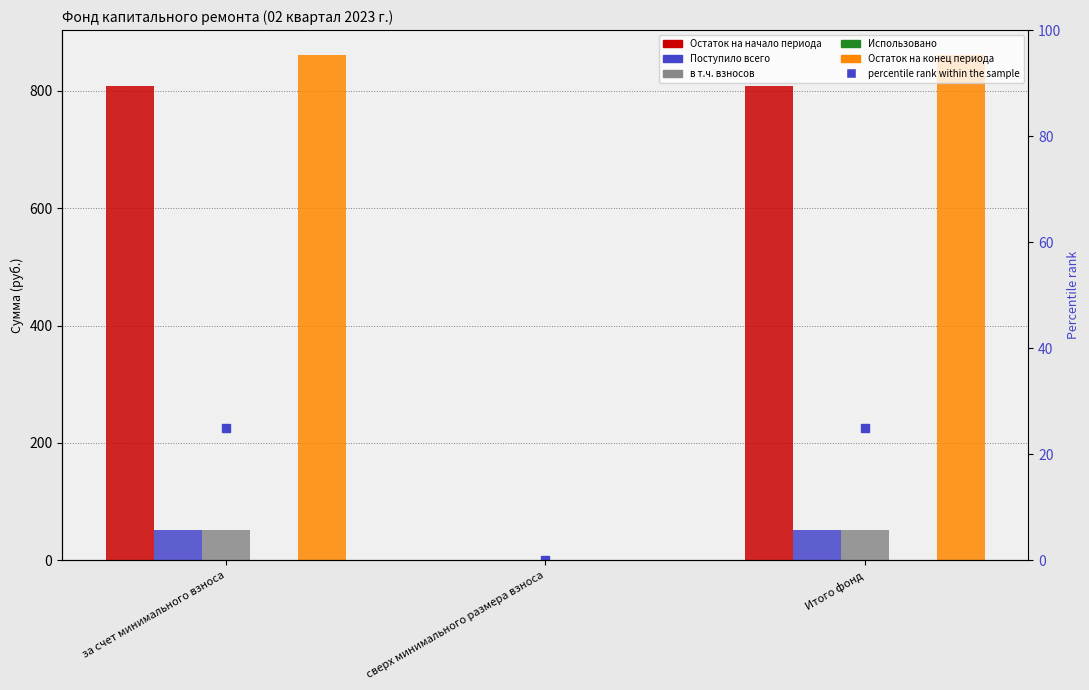

At which category does the chart reach its minimum across all series?

сверх минимального размера взноса